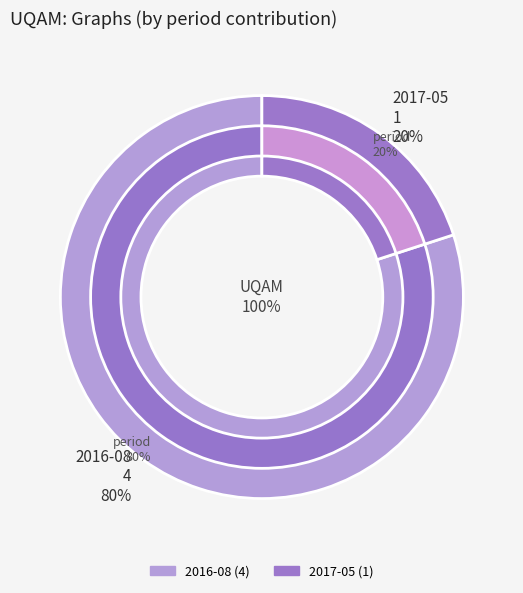

To the nearest percent, what percentage of the pie is 2017-05?

20%